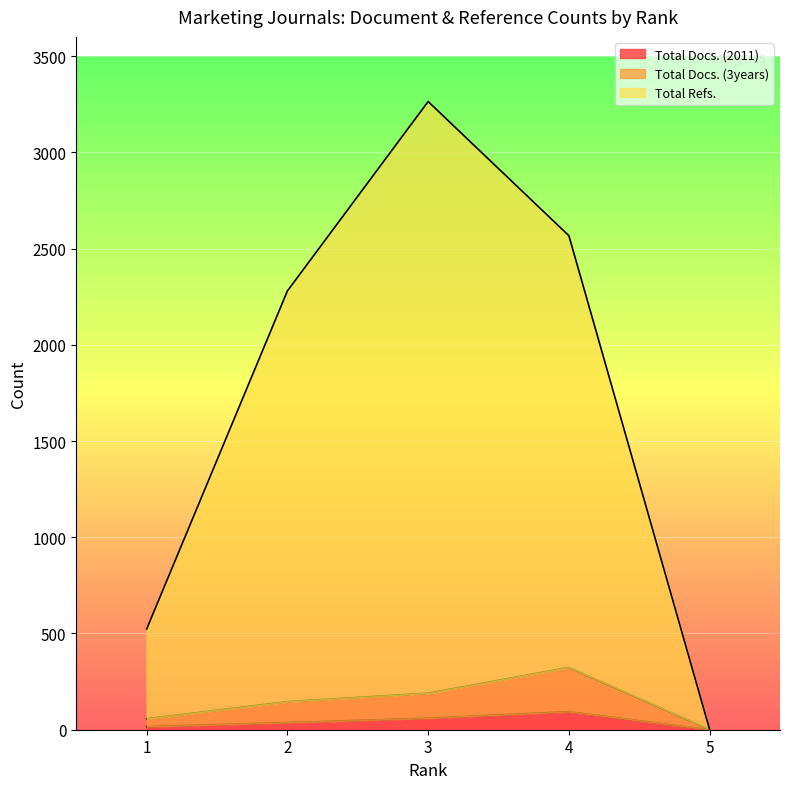

Which series changed the most between 1 and 3?

Total Refs.